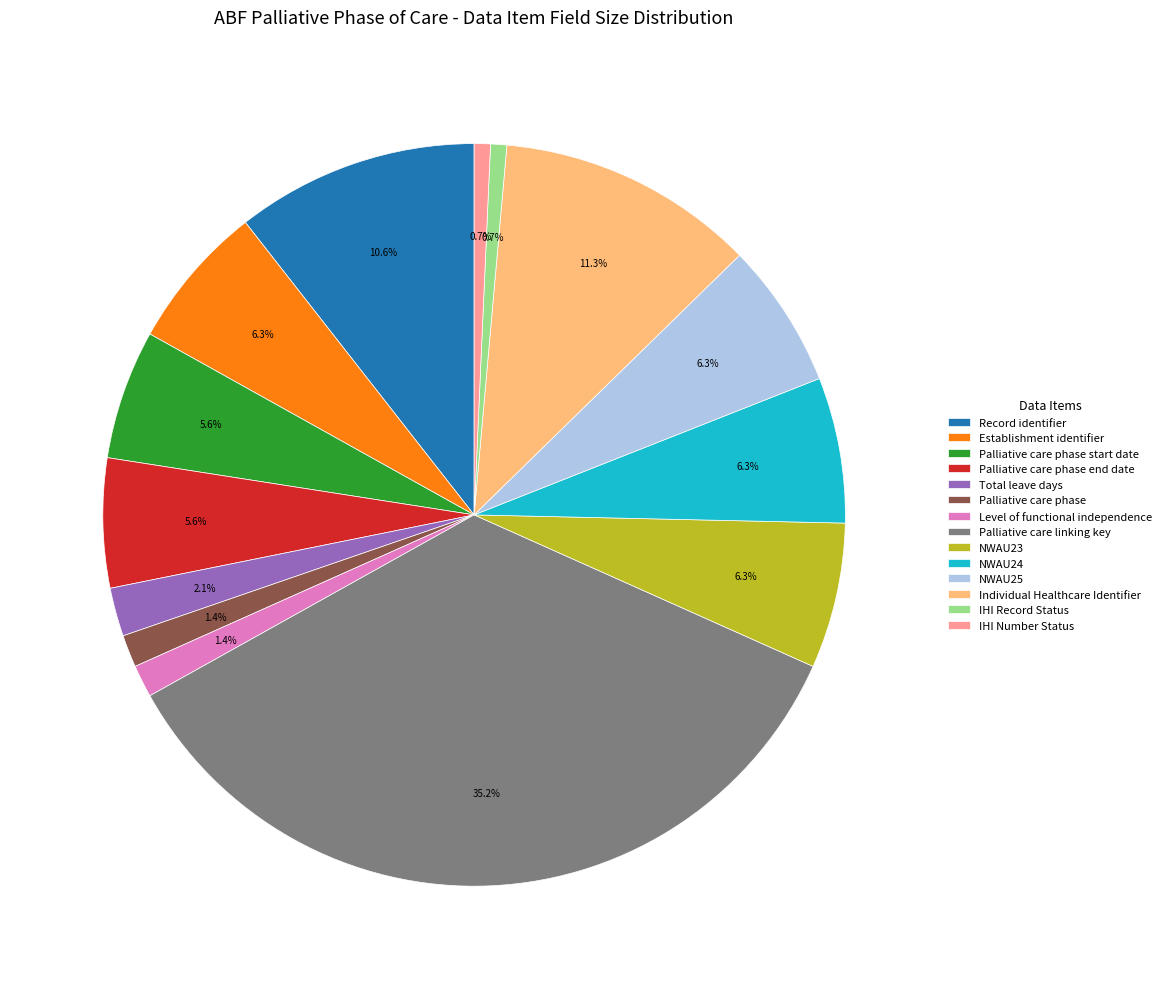

What percentage is the Palliative care phase end date slice, to the nearest percent?

6%